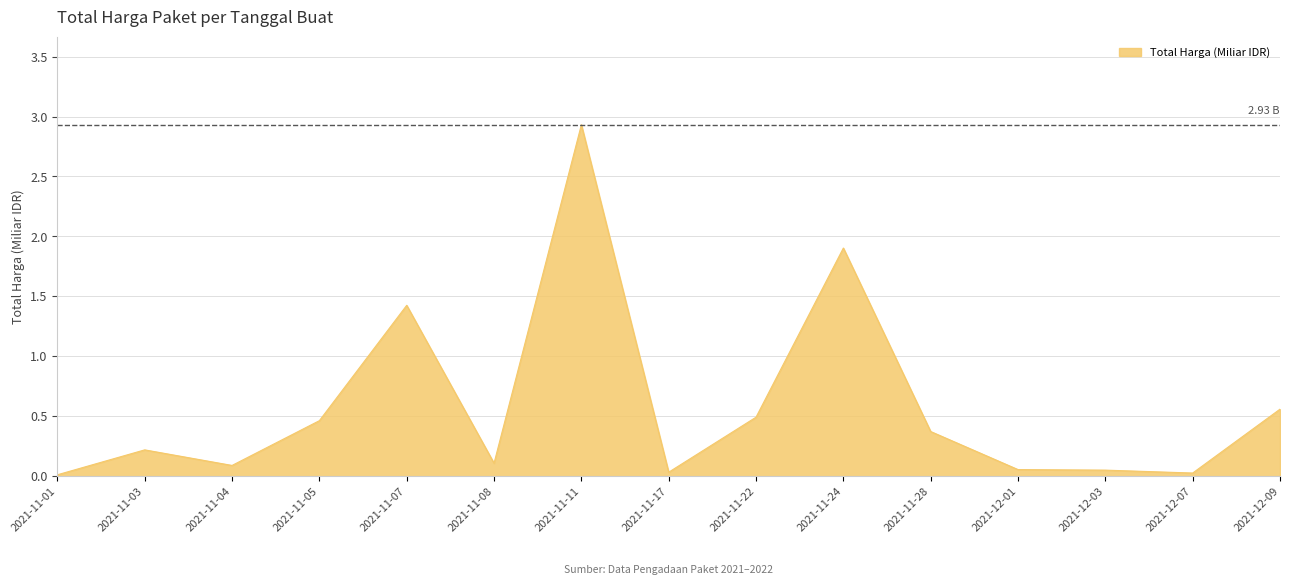

What is the change in value from 2021-11-22 to 2021-12-09?

+0.1